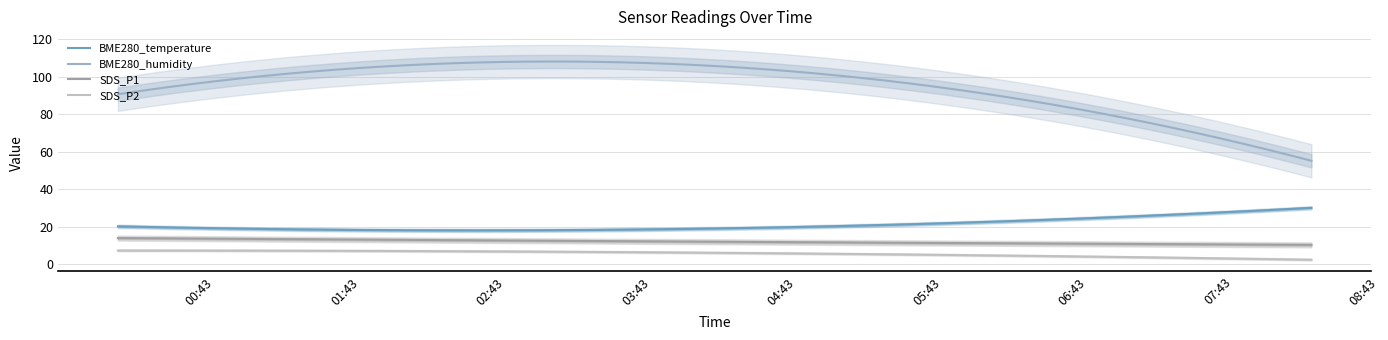

True or false: BME280_temperature and SDS_P2 intersect in this chart.

False